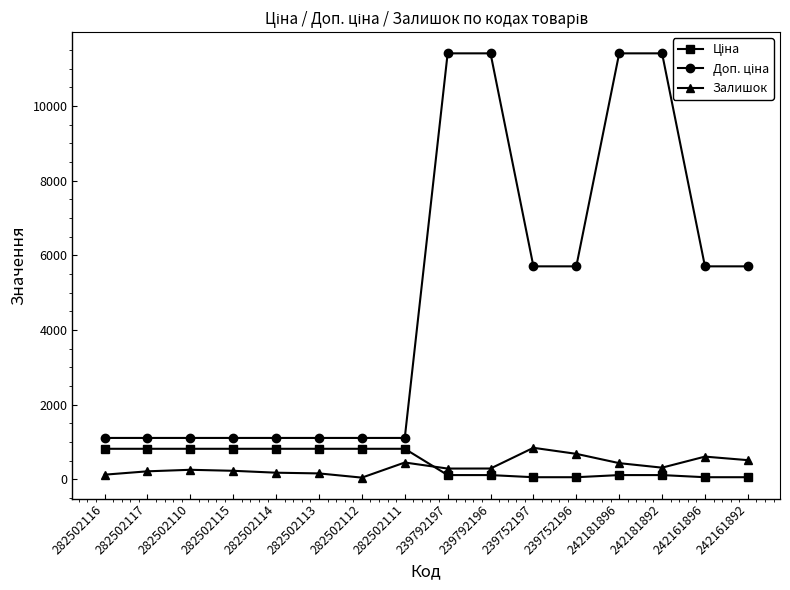

At how many categories does at least one series exceed 9514?

4